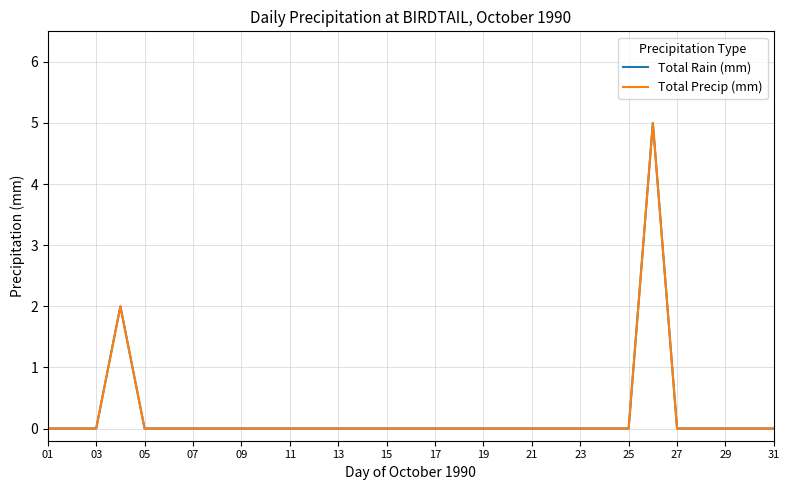

True or false: Total Rain (mm) and Total Precip (mm) cross at least once.

False